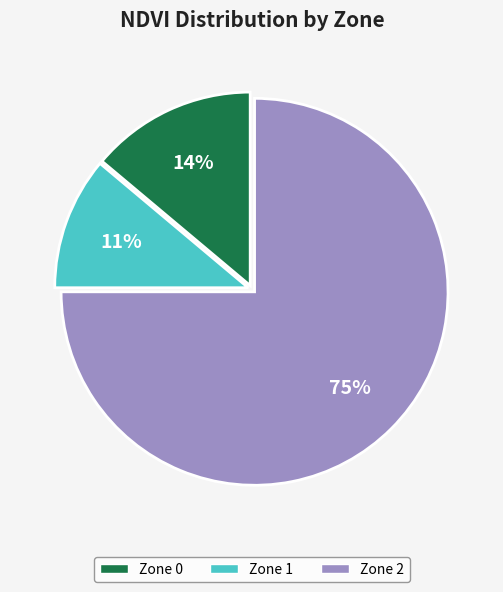

To the nearest percent, what portion does Zone 0 represent?

14%